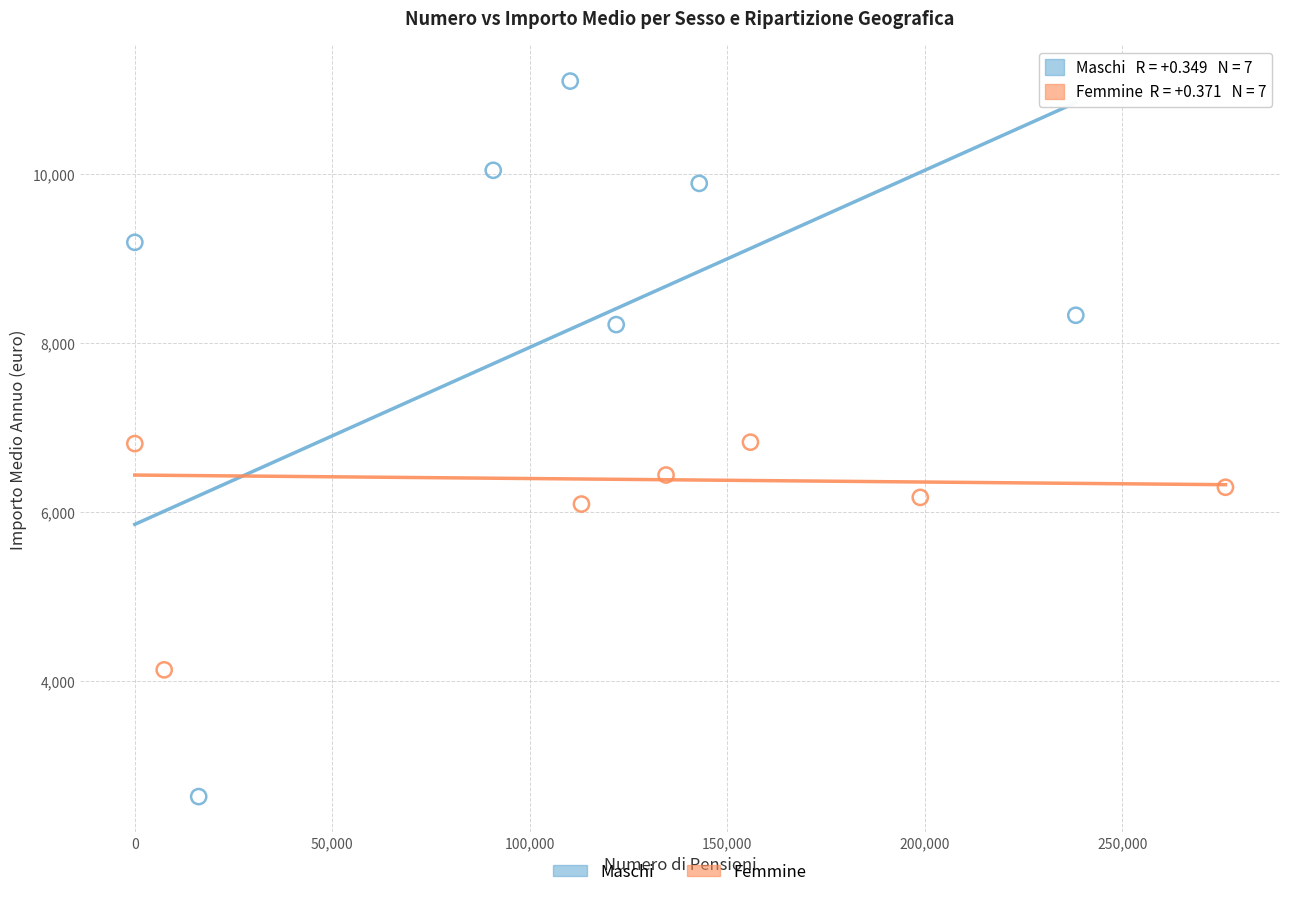

Which series has the widest spread of Y values?

Maschi